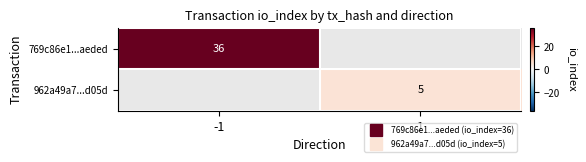

Rank the categories by 962a49a7...d05d value from highest to lowest.

-1, 1